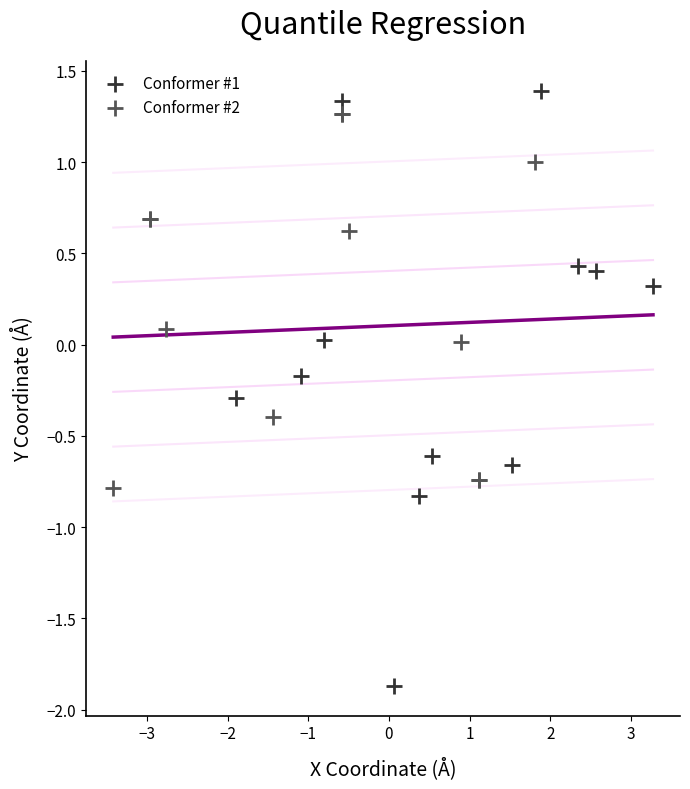

Which series contains the highest Y value?

Conformer #1